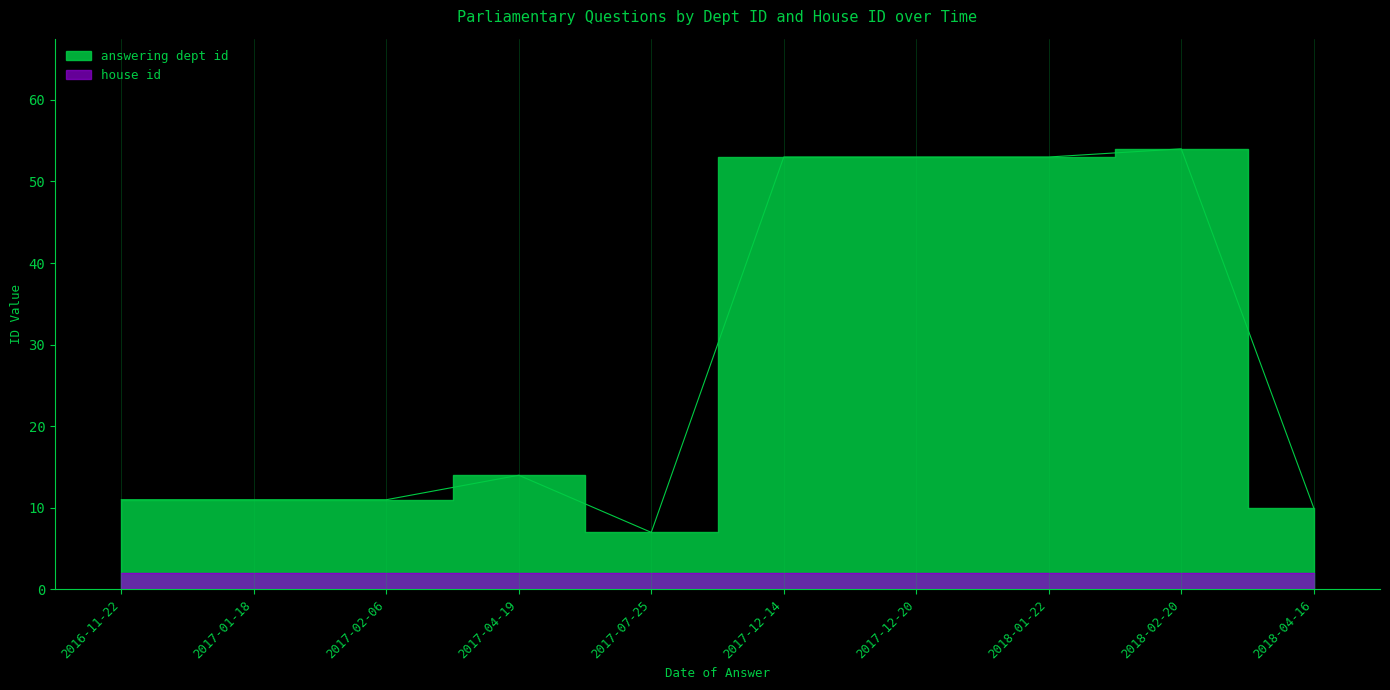

How many lines are shown in the chart?

1